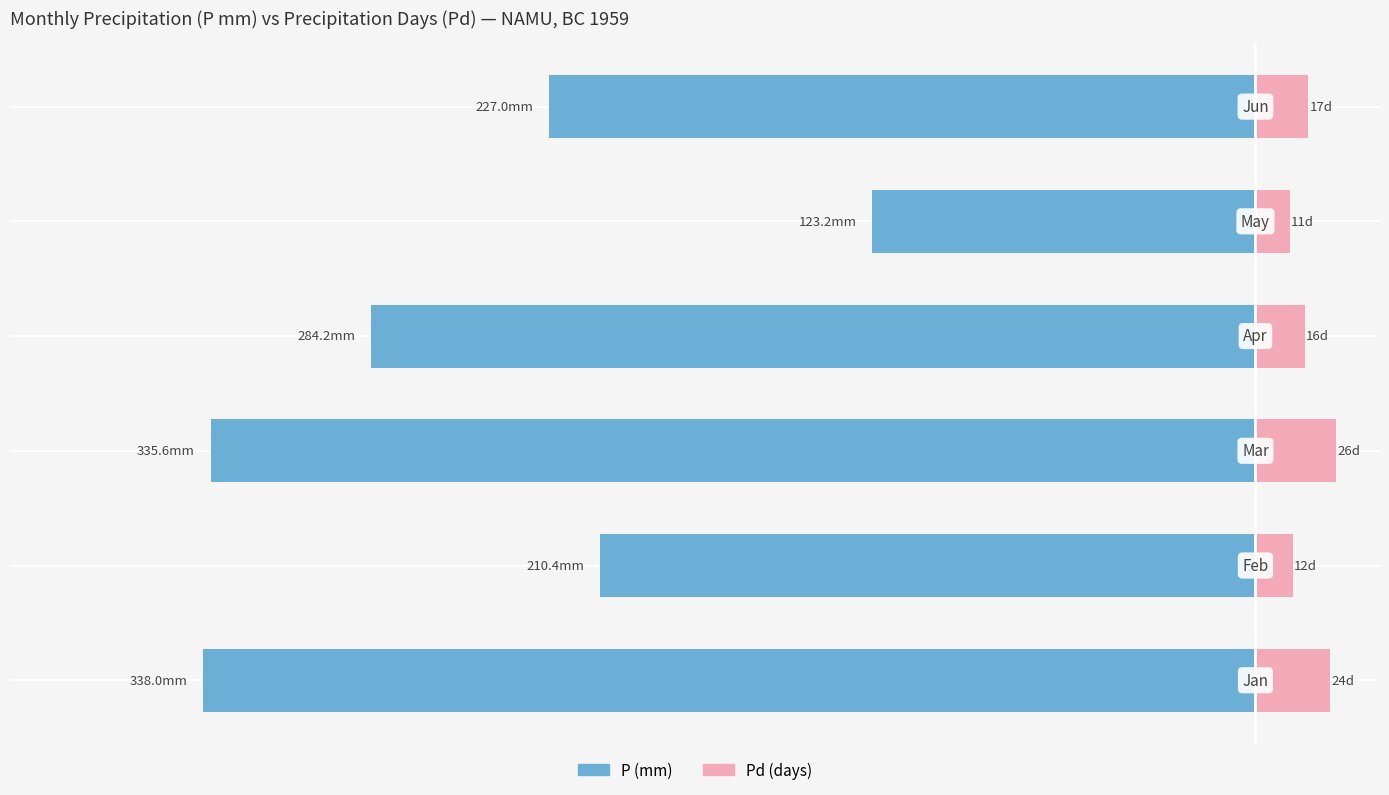

How many distinct data groups are displayed?

2